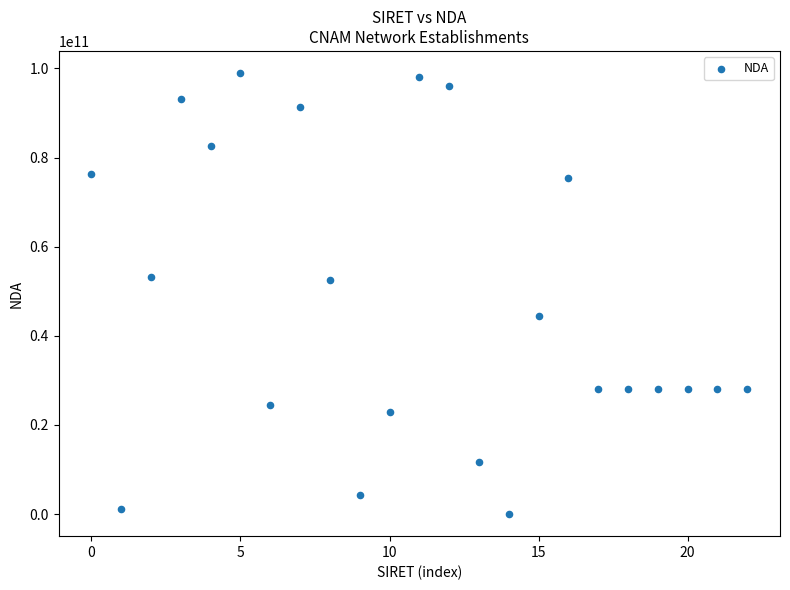

What is the range of Y values (max minus min)?

98970282197